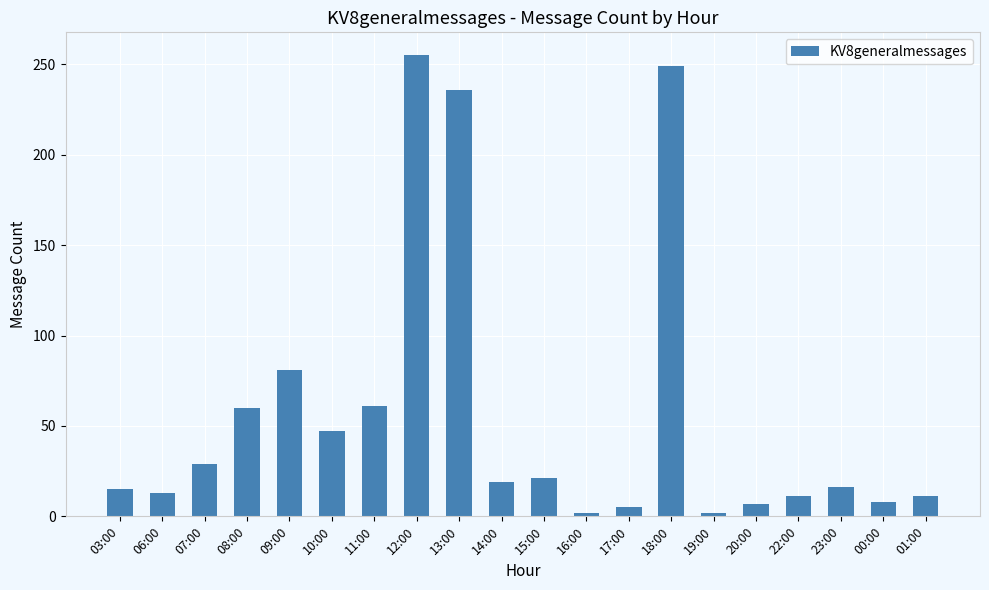

Is it true that the value at 14:00 is 19?

True